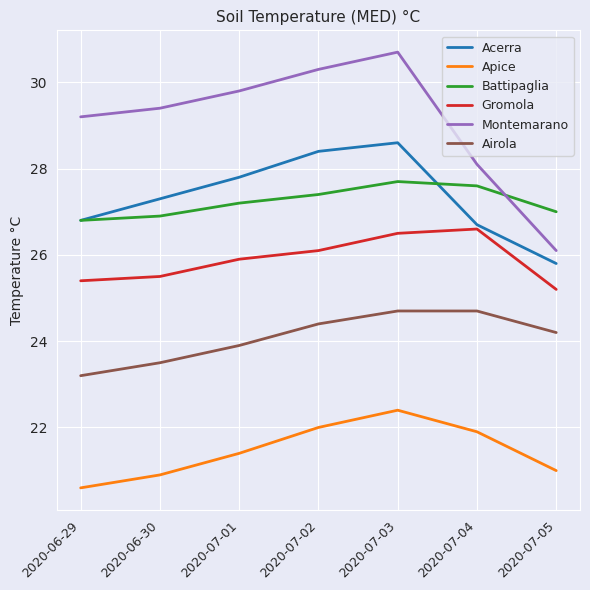

What is the difference between the Gromola values at 2020-07-04 and 2020-06-29?

1.2